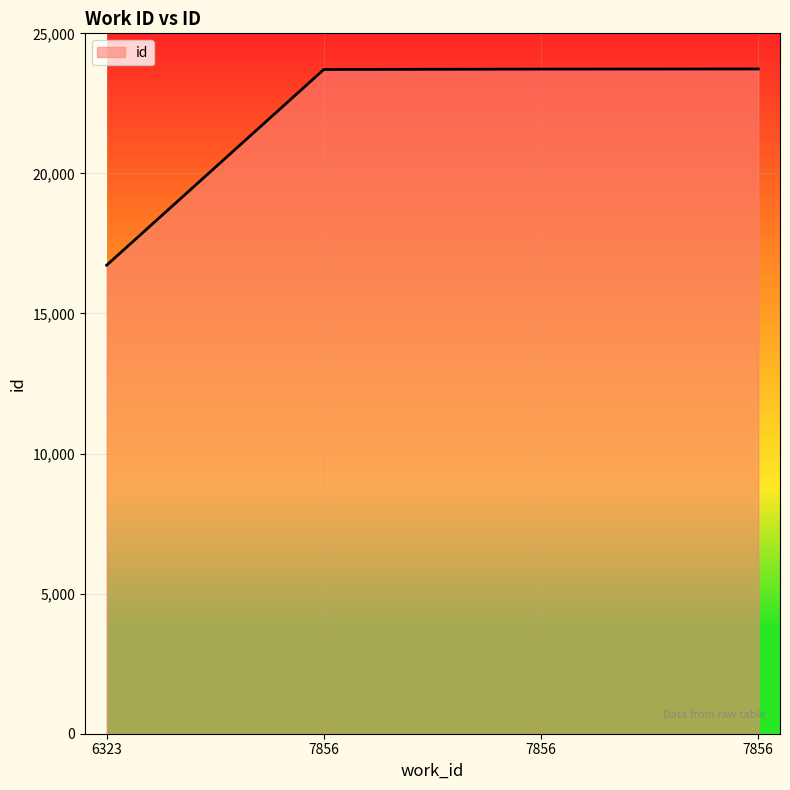

The chart shows a value of 28170 at 6323. True or false?

False